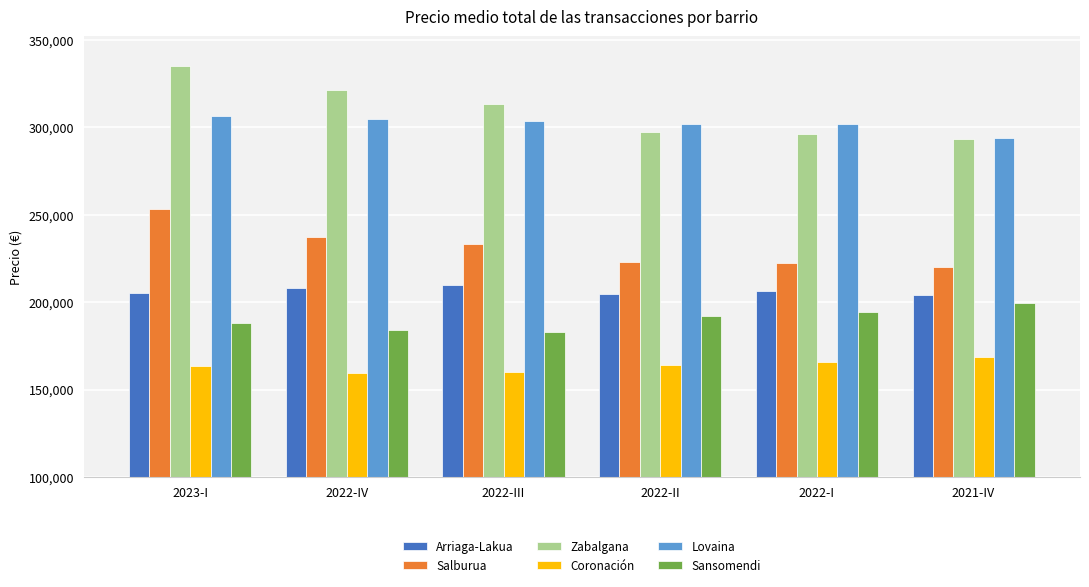

The value of Salburua at 2022-IV is 99460. True or false?

False